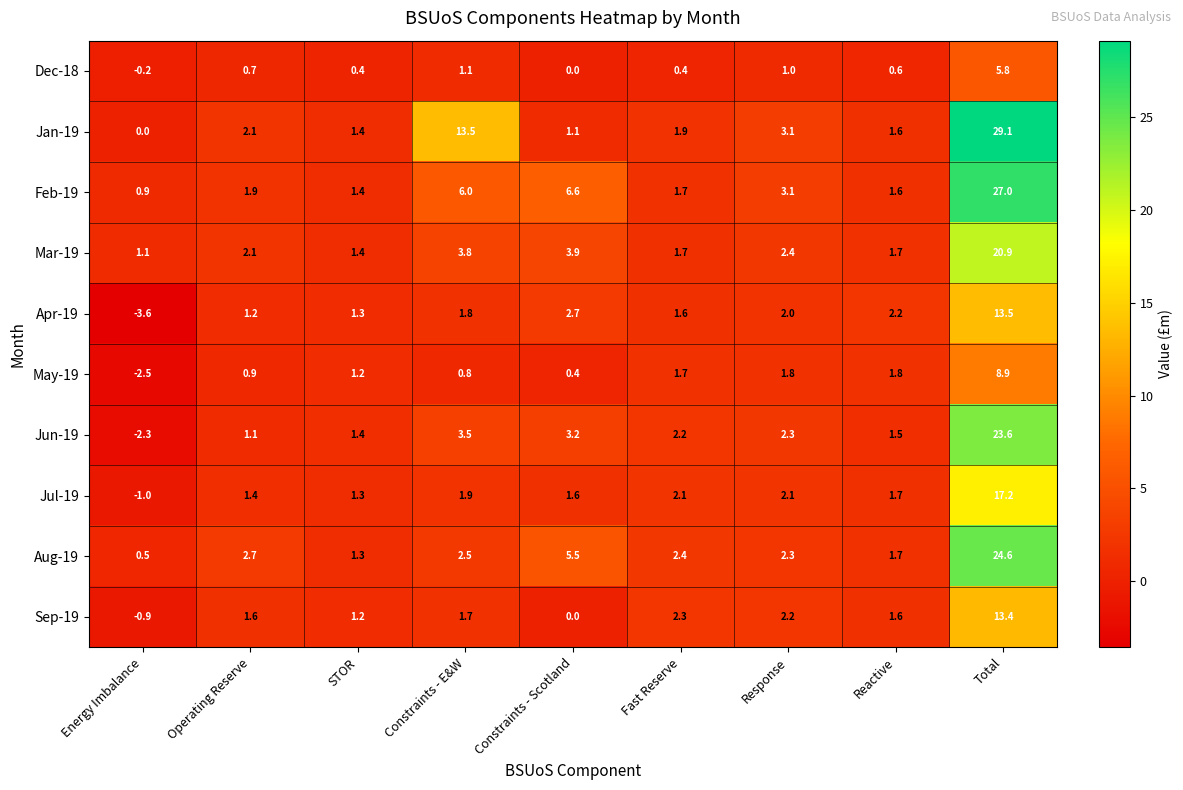

The value of Jun-19 at Fast Reserve is 0.8. True or false?

False